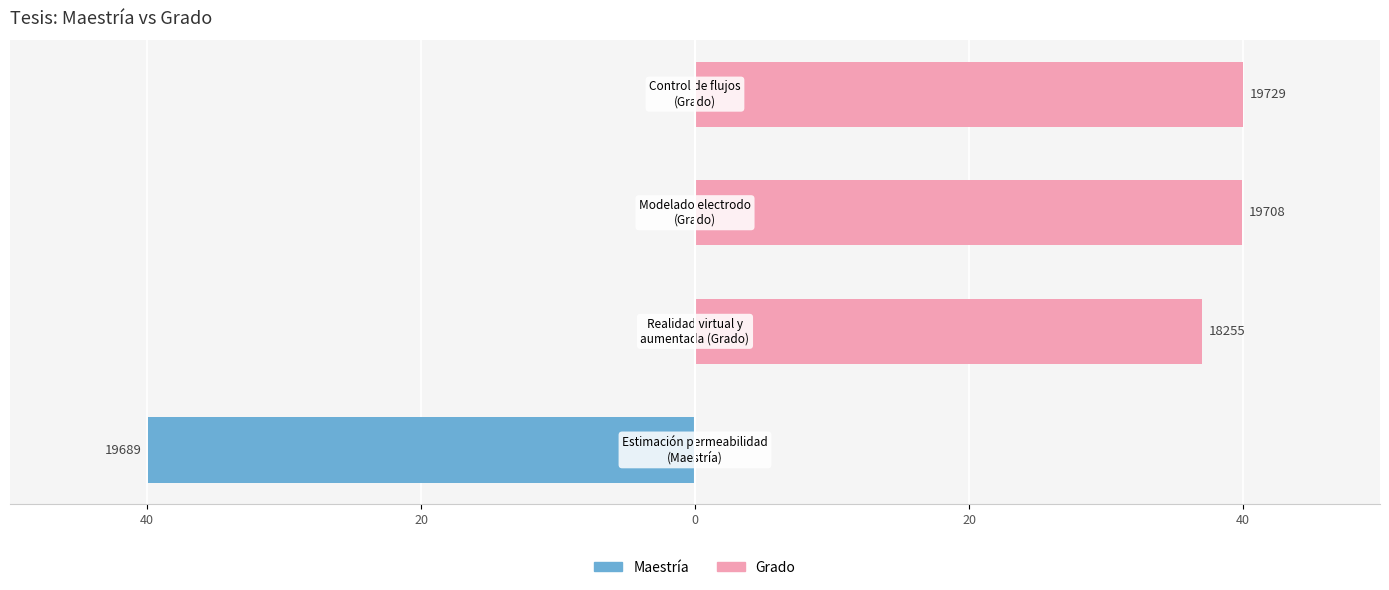

How many data points in Grado are above 39?

2